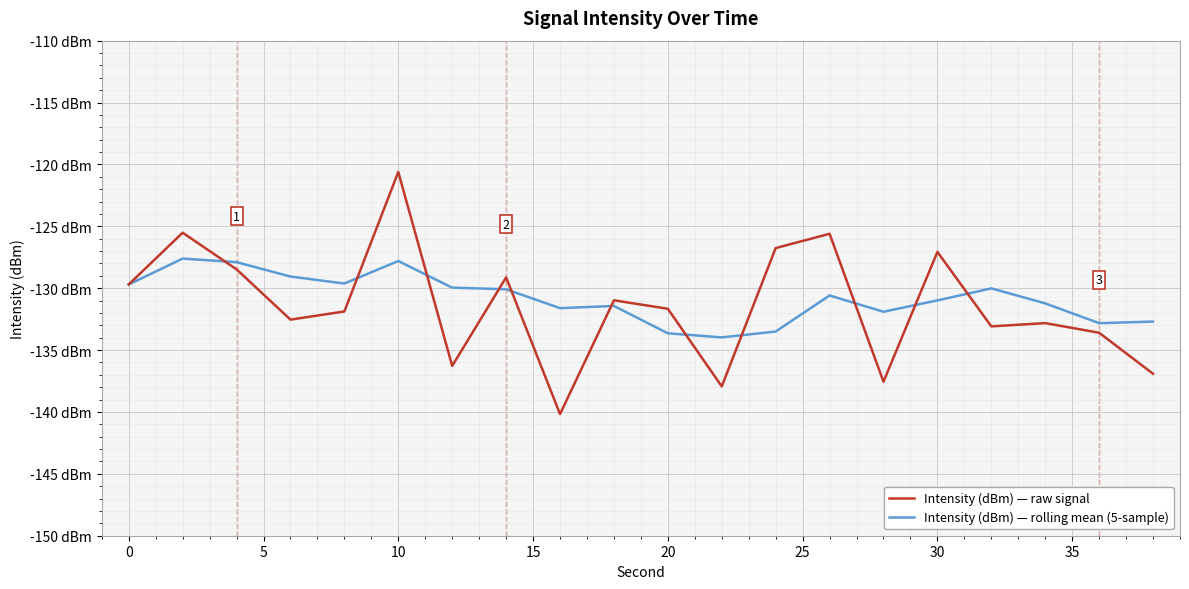

Does the chart have visible grid lines?

Yes